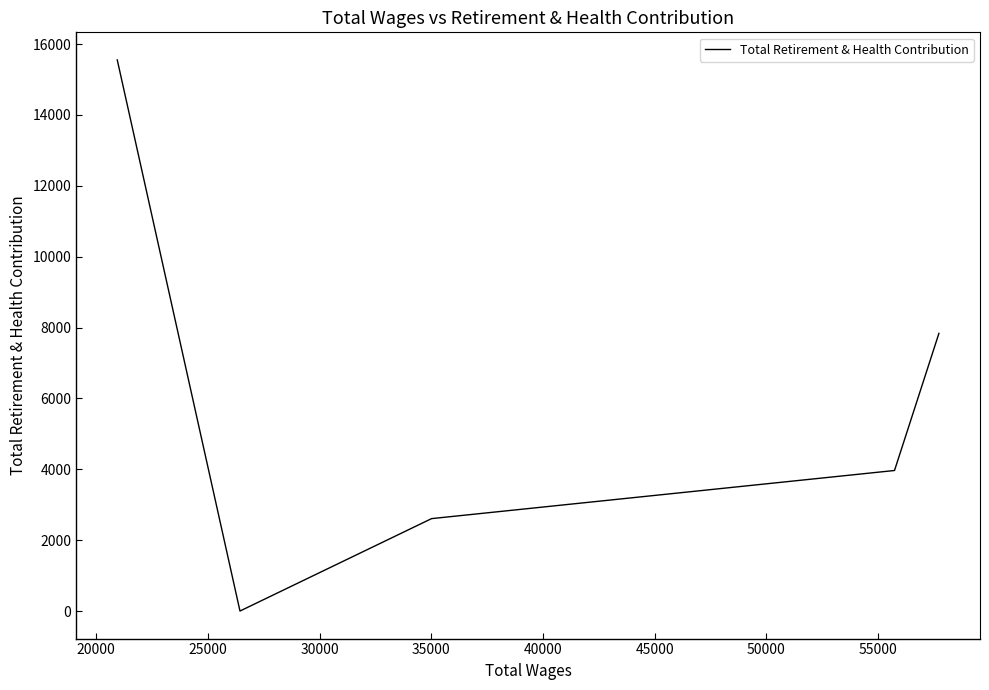

How many interior local valleys (lower than both neighbors) does the data have?

1